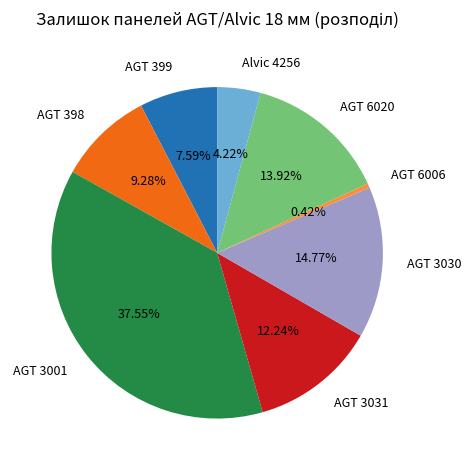

True or false: AGT 399 accounts for 1% of the total.

False